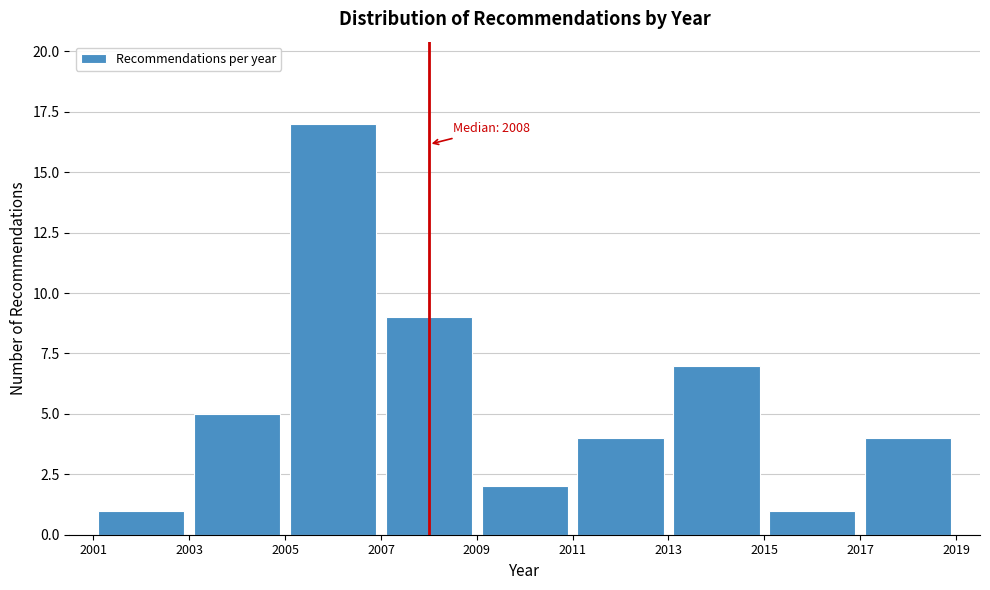

Over which range of the x-axis is the bar tallest?

2005 to 2007